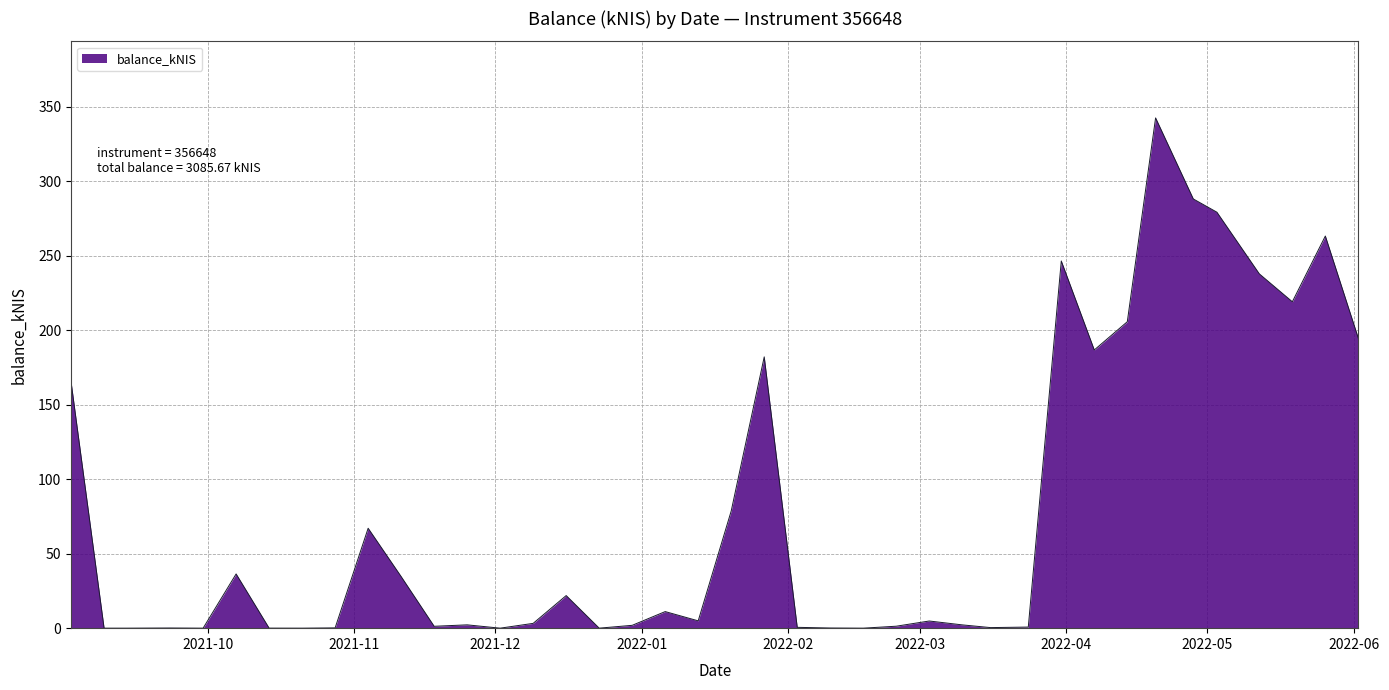

What is the difference between the maximum and minimum values?

342.6